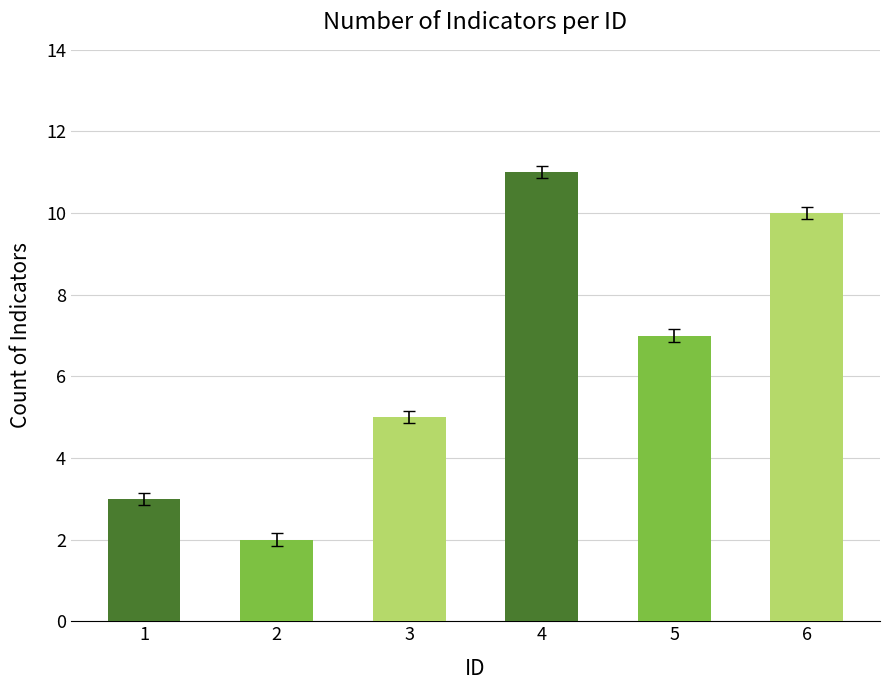

List the labels in order of value, smallest first.

2, 1, 3, 5, 6, 4